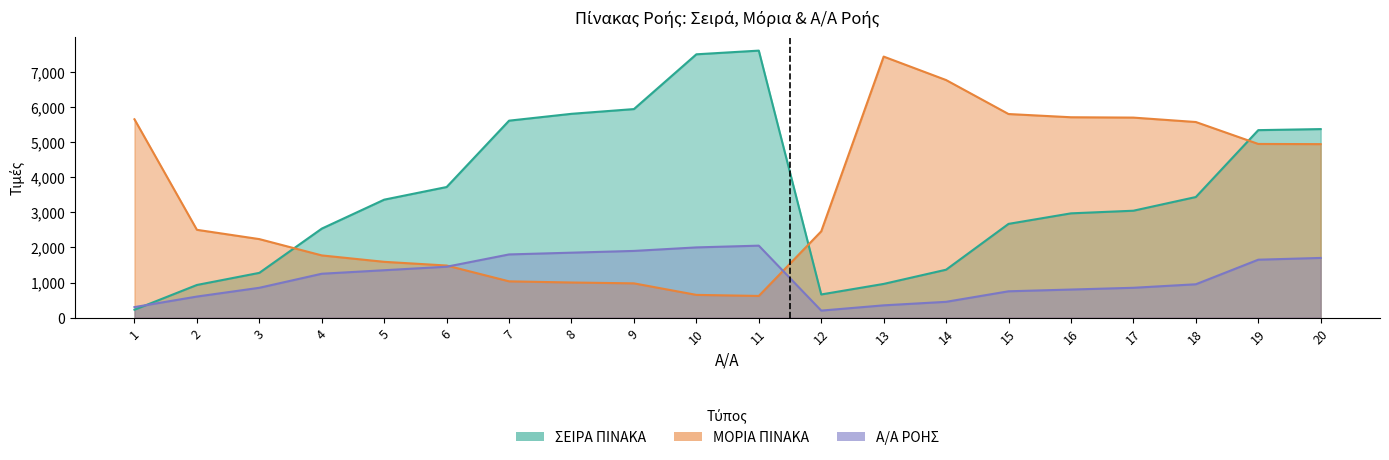

Reading left to right, transcribe all the data shown in this chart.

ΣΕΙΡΑ ΠΙΝΑΚΑ: 225.0	930.0	1275.0	2535.0	3360.0	3720.0	5610.0	5805.0	5940.0	7500.0	7605.0	660.0	960.0	1365.0	2670.0	2970.0	3045.0	3435.0	5340.0	5370.0
ΜΟΡΙΑ ΠΙΝΑΚΑ: 5649.5	2501.2	2236.6	1771.9	1589.2	1483.9	1033.5	1000.4	976.2	647.8	617.7	2457.8	7435.0	6766.8	5798.9	5707.1	5697.1	5571.6	4946.6	4941.4
Α/Α ΡΟΗΣ: 300.0	600.0	850.0	1250.0	1350.0	1450.0	1800.0	1850.0	1900.0	2000.0	2050.0	200.0	350.0	450.0	750.0	800.0	850.0	950.0	1650.0	1700.0